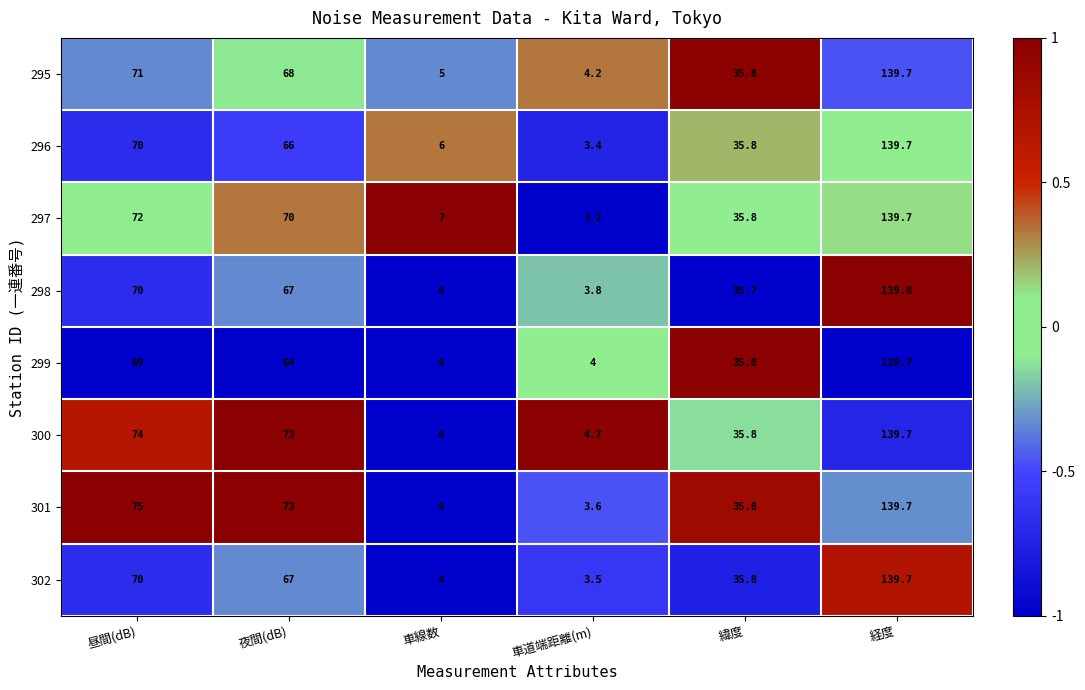

The value of 299 at 夜間(dB) is 34.3. True or false?

False